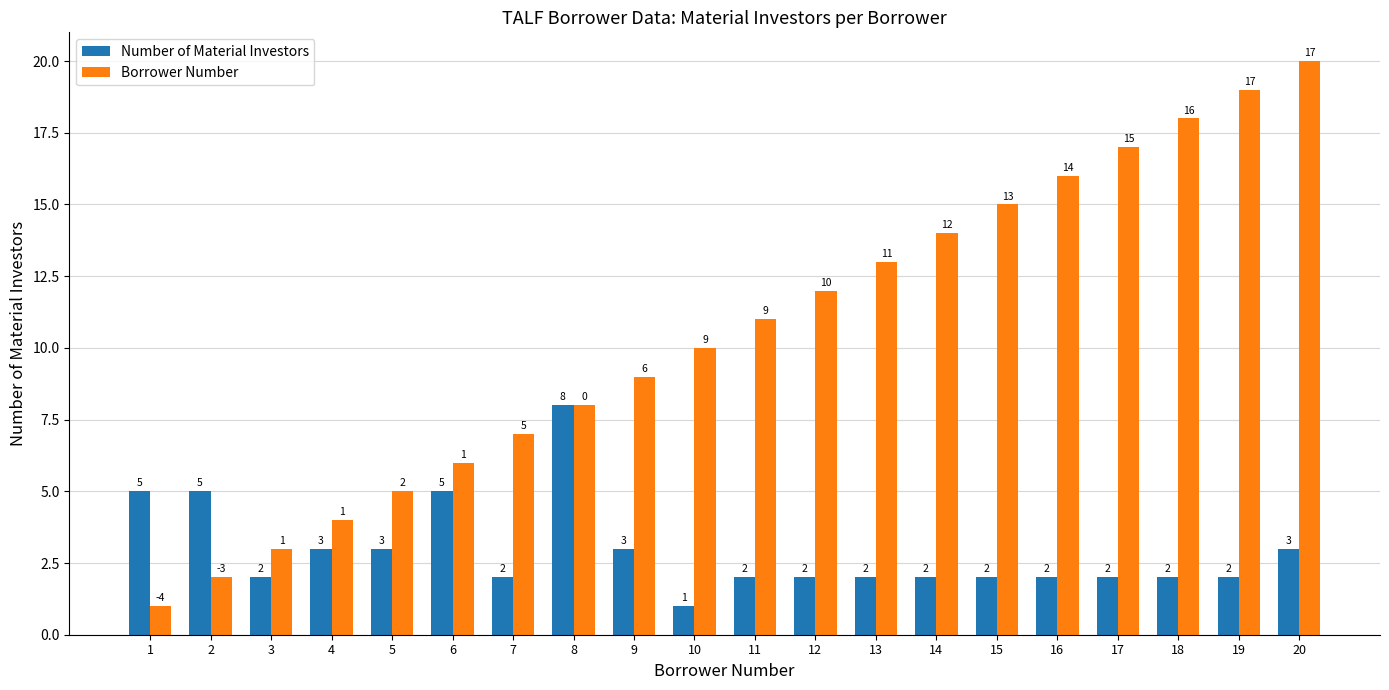

What is the spread (max minus min) of values at 19?

17